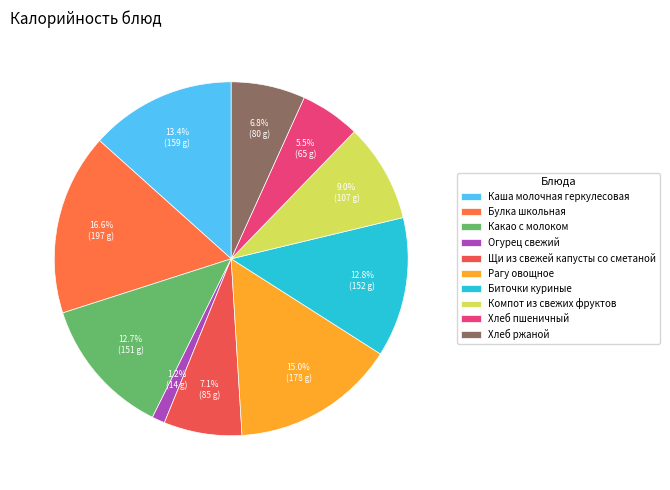

The Булка школьная slice represents 10% of the pie. True or false?

False